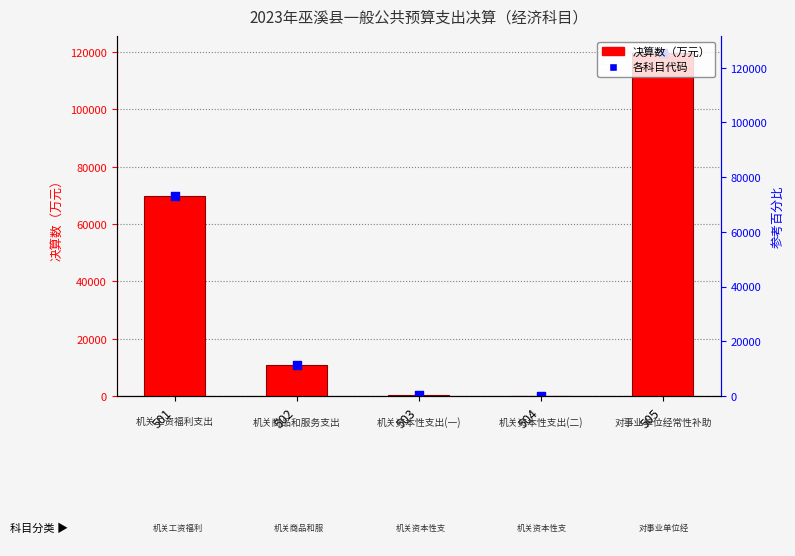

Between 503 and 505, which is larger?

505